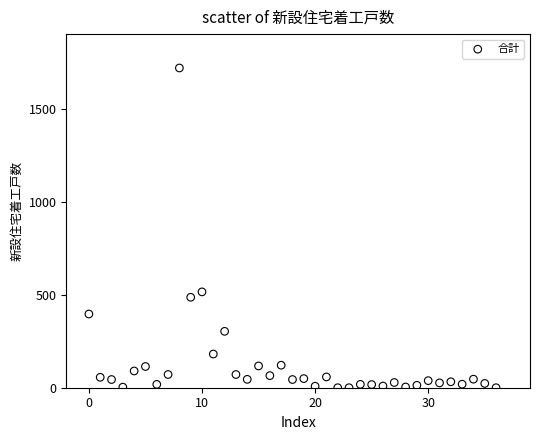

What is the range of Y values (max minus min)?

1718